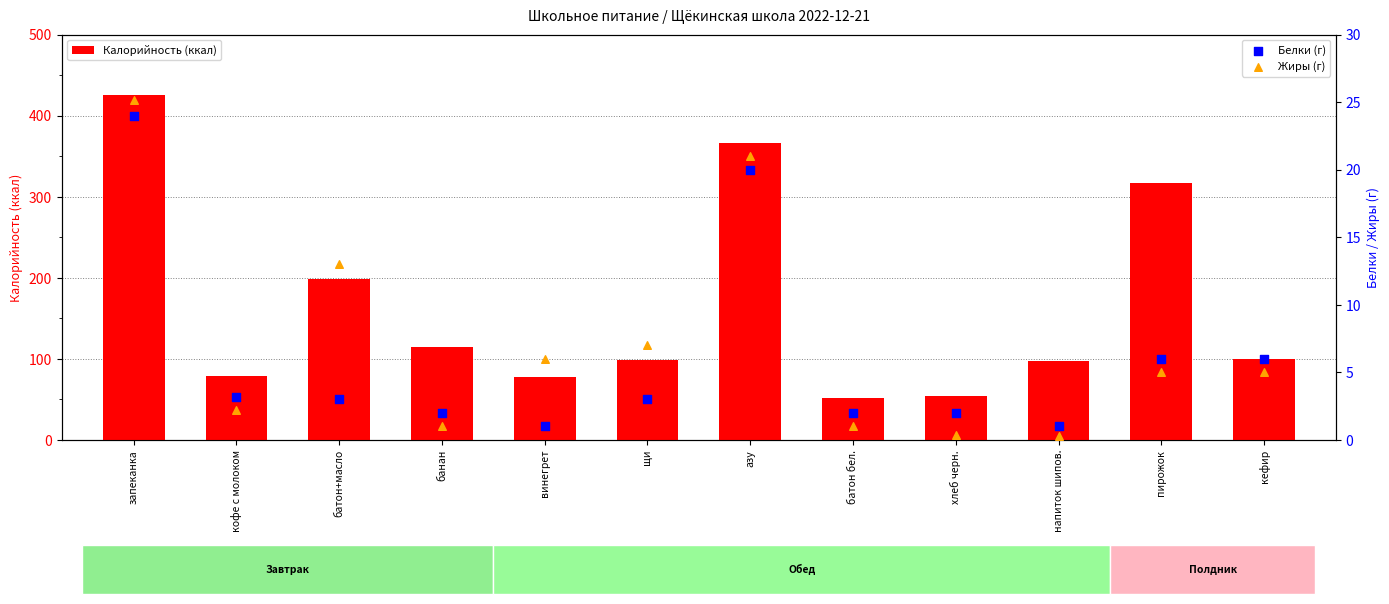

At which category is the sum across all series the highest?

запеканка